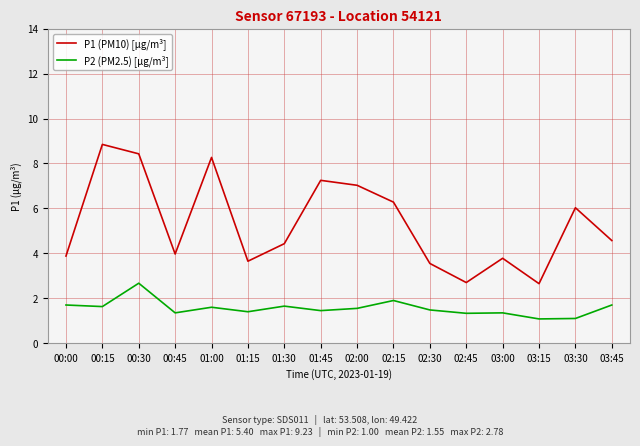

What is the total value across all series at 02:15?

8.2